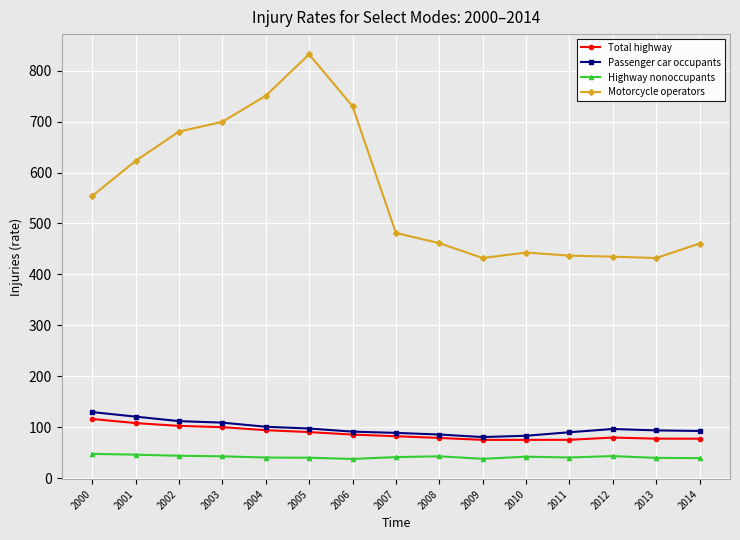

True or false: Passenger car occupants has more than 0 interior local peaks.

True